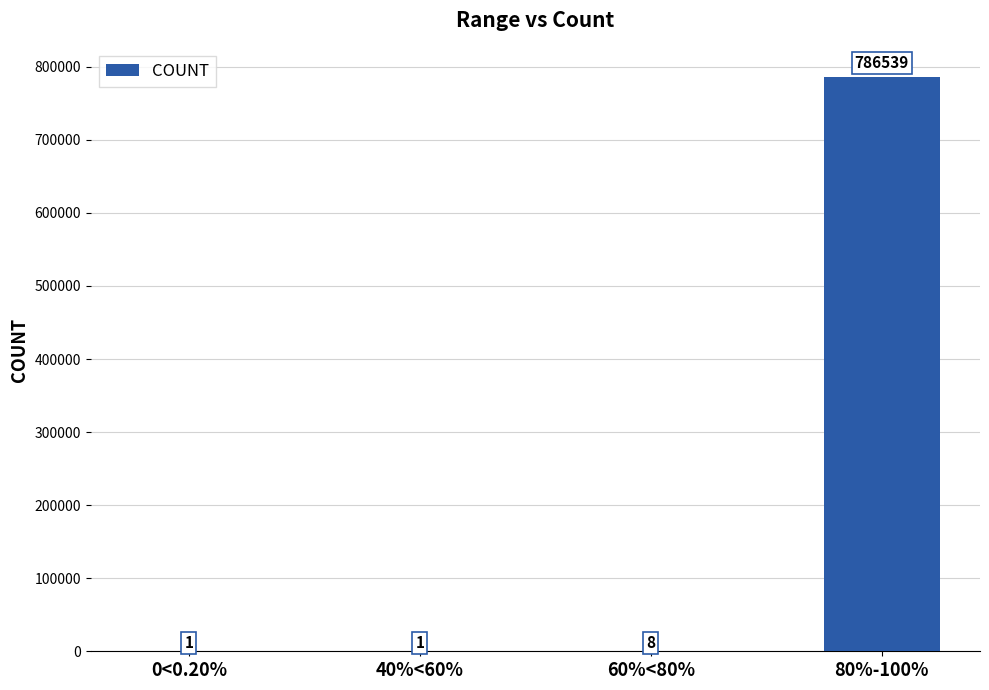

Reading right to left, extract all data points from this chart.

786539	8	1	1